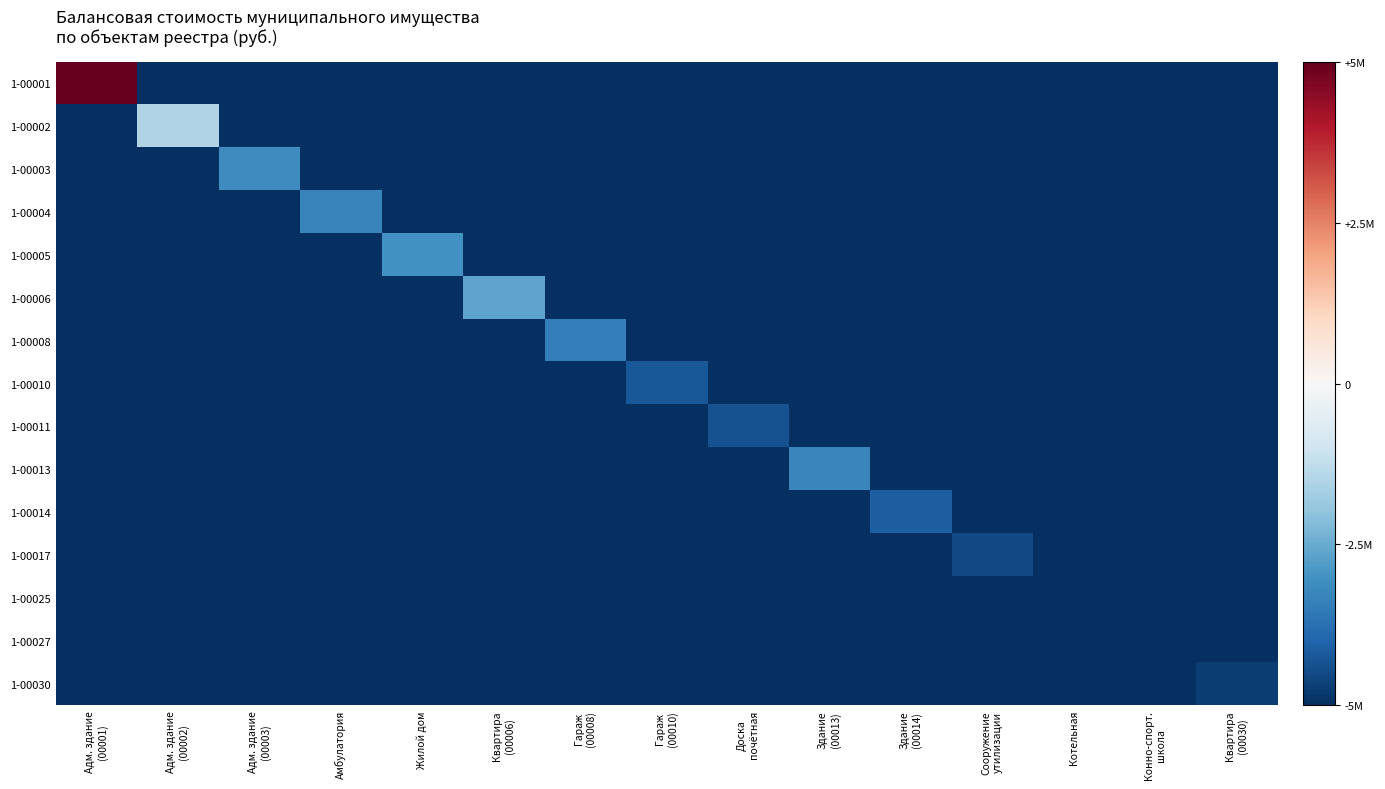

Reading left to right, list all the values displayed in this chart.

1-00001: Адм. здание
(00001)=1.0	Адм. здание
(00002)=-1.0	Адм. здание
(00003)=-1.0	Амбулатория=-1.0	Жилой дом=-1.0	Квартира
(00006)=-1.0	Гараж
(00008)=-1.0	Гараж
(00010)=-1.0	Доска
почётная=-1.0	Здание
(00013)=-1.0	Здание
(00014)=-1.0	Сооружение
утилизации=-1.0	Котельная=-1.0	Конно-спорт.
школа=-1.0	Квартира
(00030)=-1.0
1-00002: Адм. здание
(00001)=-1.0	Адм. здание
(00002)=-0.3	Адм. здание
(00003)=-1.0	Амбулатория=-1.0	Жилой дом=-1.0	Квартира
(00006)=-1.0	Гараж
(00008)=-1.0	Гараж
(00010)=-1.0	Доска
почётная=-1.0	Здание
(00013)=-1.0	Здание
(00014)=-1.0	Сооружение
утилизации=-1.0	Котельная=-1.0	Конно-спорт.
школа=-1.0	Квартира
(00030)=-1.0
1-00003: Адм. здание
(00001)=-1.0	Адм. здание
(00002)=-1.0	Адм. здание
(00003)=-0.6	Амбулатория=-1.0	Жилой дом=-1.0	Квартира
(00006)=-1.0	Гараж
(00008)=-1.0	Гараж
(00010)=-1.0	Доска
почётная=-1.0	Здание
(00013)=-1.0	Здание
(00014)=-1.0	Сооружение
утилизации=-1.0	Котельная=-1.0	Конно-спорт.
школа=-1.0	Квартира
(00030)=-1.0
1-00004: Адм. здание
(00001)=-1.0	Адм. здание
(00002)=-1.0	Адм. здание
(00003)=-1.0	Амбулатория=-0.7	Жилой дом=-1.0	Квартира
(00006)=-1.0	Гараж
(00008)=-1.0	Гараж
(00010)=-1.0	Доска
почётная=-1.0	Здание
(00013)=-1.0	Здание
(00014)=-1.0	Сооружение
утилизации=-1.0	Котельная=-1.0	Конно-спорт.
школа=-1.0	Квартира
(00030)=-1.0
1-00005: Адм. здание
(00001)=-1.0	Адм. здание
(00002)=-1.0	Адм. здание
(00003)=-1.0	Амбулатория=-1.0	Жилой дом=-0.6	Квартира
(00006)=-1.0	Гараж
(00008)=-1.0	Гараж
(00010)=-1.0	Доска
почётная=-1.0	Здание
(00013)=-1.0	Здание
(00014)=-1.0	Сооружение
утилизации=-1.0	Котельная=-1.0	Конно-спорт.
школа=-1.0	Квартира
(00030)=-1.0
1-00006: Адм. здание
(00001)=-1.0	Адм. здание
(00002)=-1.0	Адм. здание
(00003)=-1.0	Амбулатория=-1.0	Жилой дом=-1.0	Квартира
(00006)=-0.5	Гараж
(00008)=-1.0	Гараж
(00010)=-1.0	Доска
почётная=-1.0	Здание
(00013)=-1.0	Здание
(00014)=-1.0	Сооружение
утилизации=-1.0	Котельная=-1.0	Конно-спорт.
школа=-1.0	Квартира
(00030)=-1.0
1-00008: Адм. здание
(00001)=-1.0	Адм. здание
(00002)=-1.0	Адм. здание
(00003)=-1.0	Амбулатория=-1.0	Жилой дом=-1.0	Квартира
(00006)=-1.0	Гараж
(00008)=-0.7	Гараж
(00010)=-1.0	Доска
почётная=-1.0	Здание
(00013)=-1.0	Здание
(00014)=-1.0	Сооружение
утилизации=-1.0	Котельная=-1.0	Конно-спорт.
школа=-1.0	Квартира
(00030)=-1.0
1-00010: Адм. здание
(00001)=-1.0	Адм. здание
(00002)=-1.0	Адм. здание
(00003)=-1.0	Амбулатория=-1.0	Жилой дом=-1.0	Квартира
(00006)=-1.0	Гараж
(00008)=-1.0	Гараж
(00010)=-0.8	Доска
почётная=-1.0	Здание
(00013)=-1.0	Здание
(00014)=-1.0	Сооружение
утилизации=-1.0	Котельная=-1.0	Конно-спорт.
школа=-1.0	Квартира
(00030)=-1.0
1-00011: Адм. здание
(00001)=-1.0	Адм. здание
(00002)=-1.0	Адм. здание
(00003)=-1.0	Амбулатория=-1.0	Жилой дом=-1.0	Квартира
(00006)=-1.0	Гараж
(00008)=-1.0	Гараж
(00010)=-1.0	Доска
почётная=-0.9	Здание
(00013)=-1.0	Здание
(00014)=-1.0	Сооружение
утилизации=-1.0	Котельная=-1.0	Конно-спорт.
школа=-1.0	Квартира
(00030)=-1.0
1-00013: Адм. здание
(00001)=-1.0	Адм. здание
(00002)=-1.0	Адм. здание
(00003)=-1.0	Амбулатория=-1.0	Жилой дом=-1.0	Квартира
(00006)=-1.0	Гараж
(00008)=-1.0	Гараж
(00010)=-1.0	Доска
почётная=-1.0	Здание
(00013)=-0.7	Здание
(00014)=-1.0	Сооружение
утилизации=-1.0	Котельная=-1.0	Конно-спорт.
школа=-1.0	Квартира
(00030)=-1.0
1-00014: Адм. здание
(00001)=-1.0	Адм. здание
(00002)=-1.0	Адм. здание
(00003)=-1.0	Амбулатория=-1.0	Жилой дом=-1.0	Квартира
(00006)=-1.0	Гараж
(00008)=-1.0	Гараж
(00010)=-1.0	Доска
почётная=-1.0	Здание
(00013)=-1.0	Здание
(00014)=-0.8	Сооружение
утилизации=-1.0	Котельная=-1.0	Конно-спорт.
школа=-1.0	Квартира
(00030)=-1.0
1-00017: Адм. здание
(00001)=-1.0	Адм. здание
(00002)=-1.0	Адм. здание
(00003)=-1.0	Амбулатория=-1.0	Жилой дом=-1.0	Квартира
(00006)=-1.0	Гараж
(00008)=-1.0	Гараж
(00010)=-1.0	Доска
почётная=-1.0	Здание
(00013)=-1.0	Здание
(00014)=-1.0	Сооружение
утилизации=-0.9	Котельная=-1.0	Конно-спорт.
школа=-1.0	Квартира
(00030)=-1.0
1-00025: Адм. здание
(00001)=-1.0	Адм. здание
(00002)=-1.0	Адм. здание
(00003)=-1.0	Амбулатория=-1.0	Жилой дом=-1.0	Квартира
(00006)=-1.0	Гараж
(00008)=-1.0	Гараж
(00010)=-1.0	Доска
почётная=-1.0	Здание
(00013)=-1.0	Здание
(00014)=-1.0	Сооружение
утилизации=-1.0	Котельная=-1.0	Конно-спорт.
школа=-1.0	Квартира
(00030)=-1.0
1-00027: Адм. здание
(00001)=-1.0	Адм. здание
(00002)=-1.0	Адм. здание
(00003)=-1.0	Амбулатория=-1.0	Жилой дом=-1.0	Квартира
(00006)=-1.0	Гараж
(00008)=-1.0	Гараж
(00010)=-1.0	Доска
почётная=-1.0	Здание
(00013)=-1.0	Здание
(00014)=-1.0	Сооружение
утилизации=-1.0	Котельная=-1.0	Конно-спорт.
школа=-1.0	Квартира
(00030)=-1.0
1-00030: Адм. здание
(00001)=-1.0	Адм. здание
(00002)=-1.0	Адм. здание
(00003)=-1.0	Амбулатория=-1.0	Жилой дом=-1.0	Квартира
(00006)=-1.0	Гараж
(00008)=-1.0	Гараж
(00010)=-1.0	Доска
почётная=-1.0	Здание
(00013)=-1.0	Здание
(00014)=-1.0	Сооружение
утилизации=-1.0	Котельная=-1.0	Конно-спорт.
школа=-1.0	Квартира
(00030)=-0.9